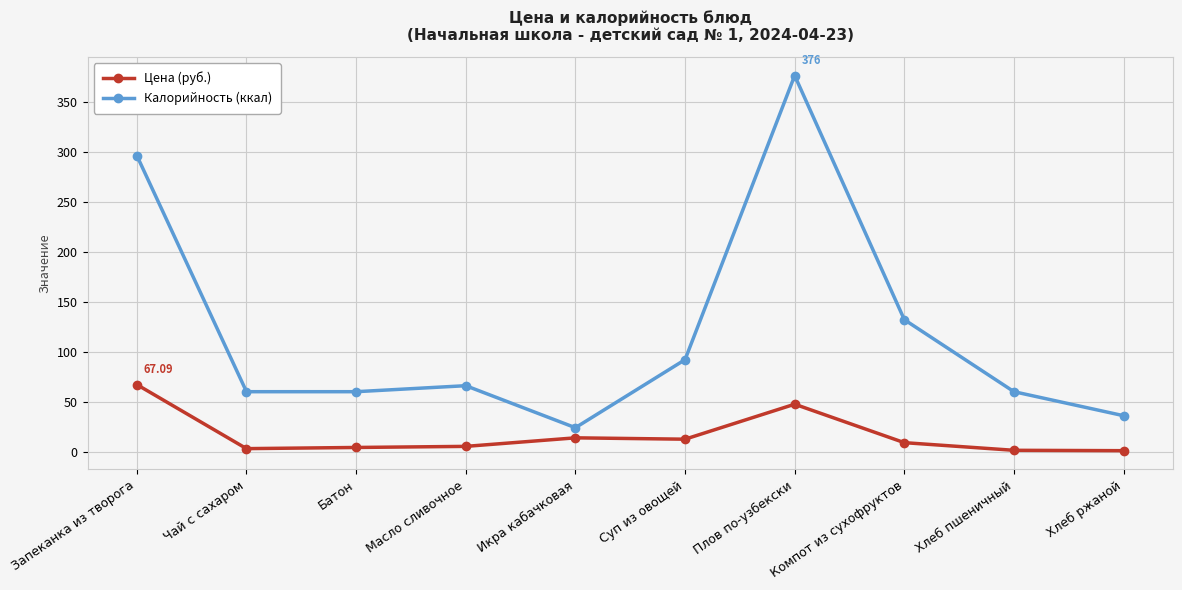

Between Чай с сахаром and Суп из овощей, which series saw the biggest shift?

Калорийность (ккал)